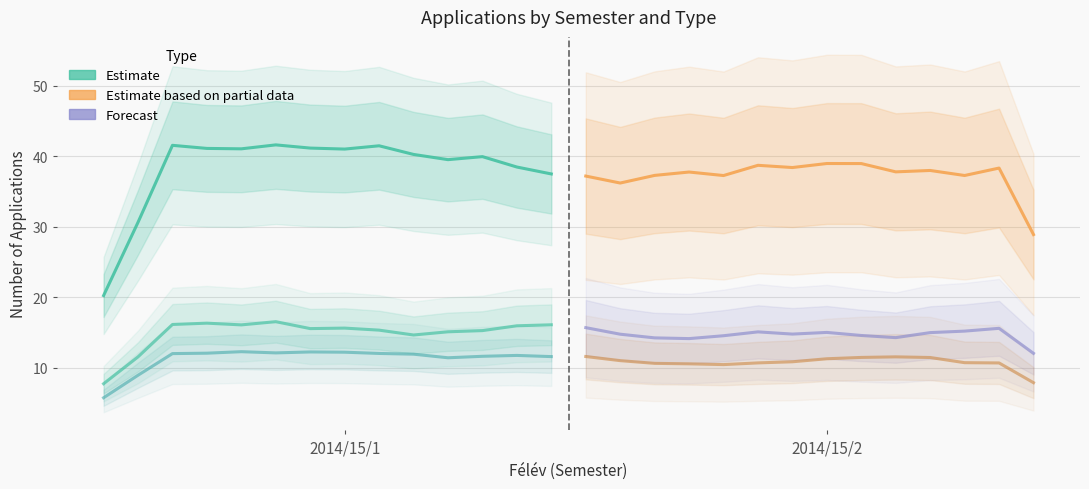

What is the maximum value shown in the chart?

41.6